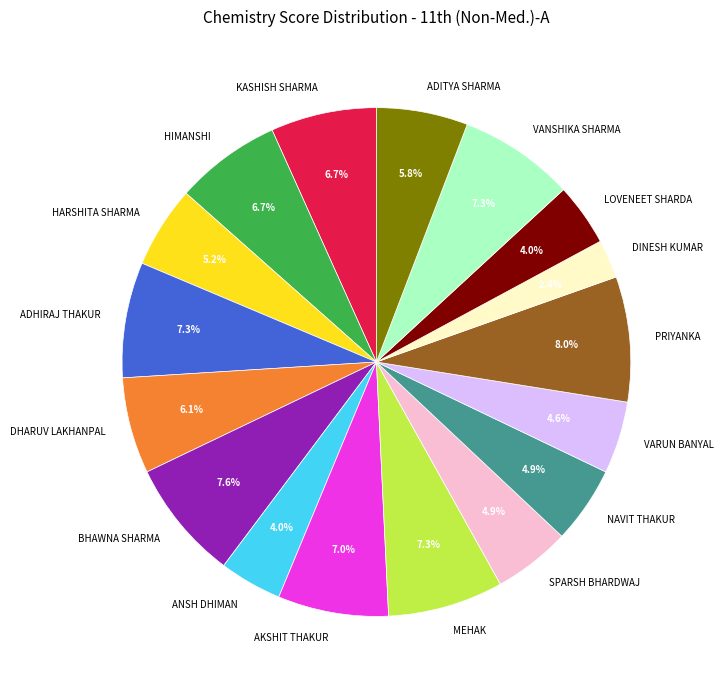

What is the ratio of the value at MEHAK to the value at VANSHIKA SHARMA?

1.0